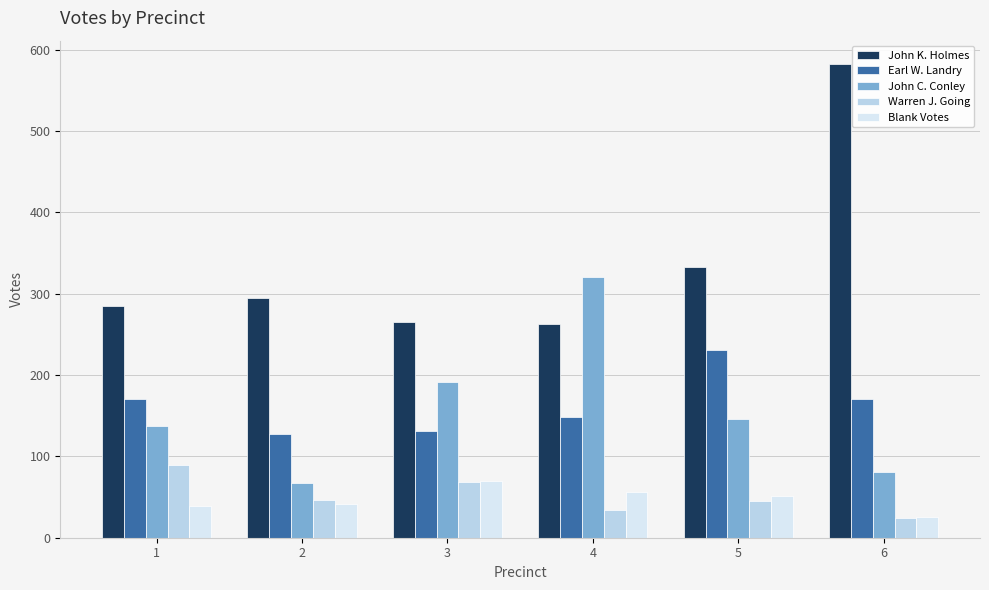

The value of John K. Holmes at 6 is 582. True or false?

True